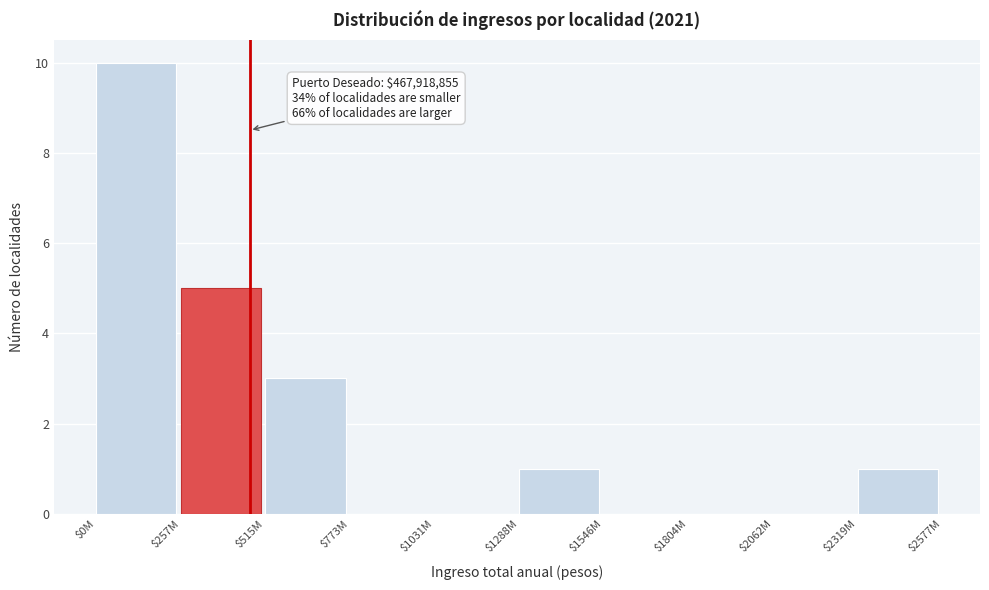

The chart shows a value of 6 at $0M. True or false?

False